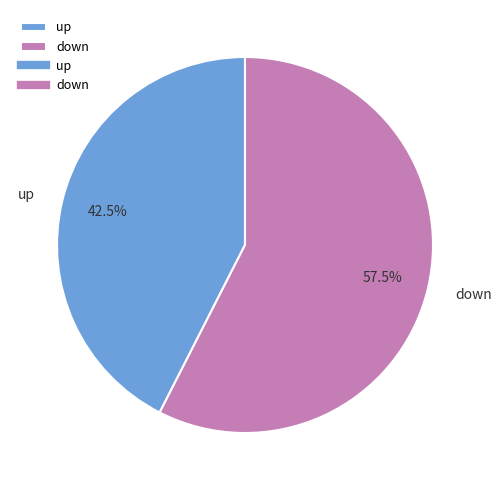

Does down represent more than half of the total?

Yes